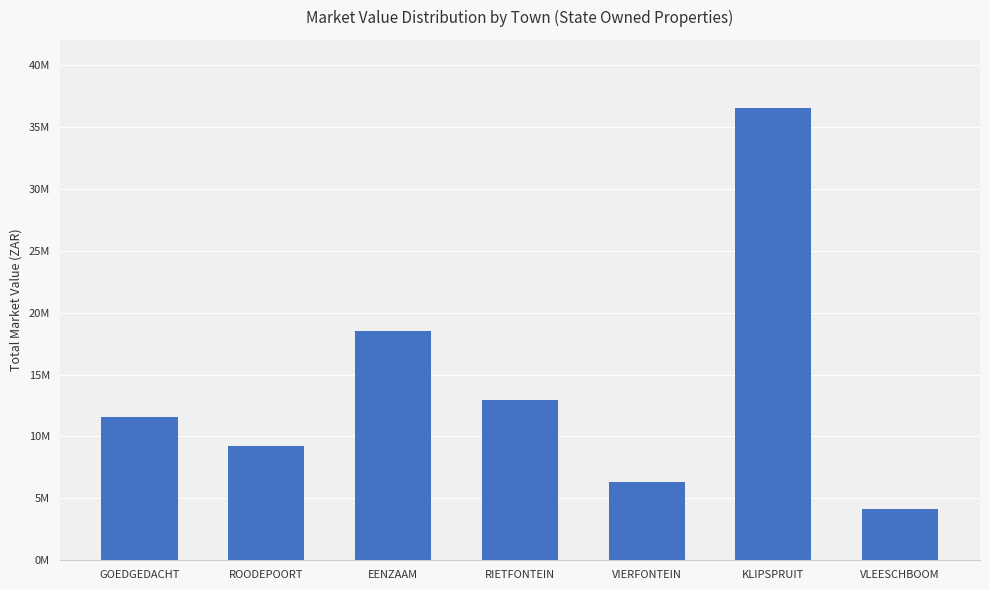

Are the bars horizontal?

No